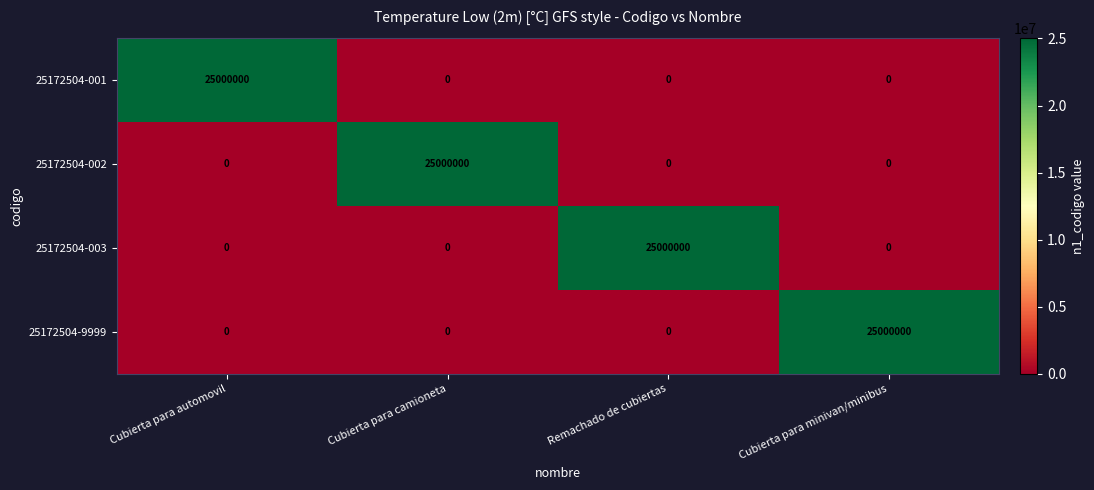

Reading right to left, list all the values displayed in this chart.

25172504-001: 0	0	0	25000000
25172504-002: 0	0	25000000	0
25172504-003: 0	25000000	0	0
25172504-9999: 25000000	0	0	0